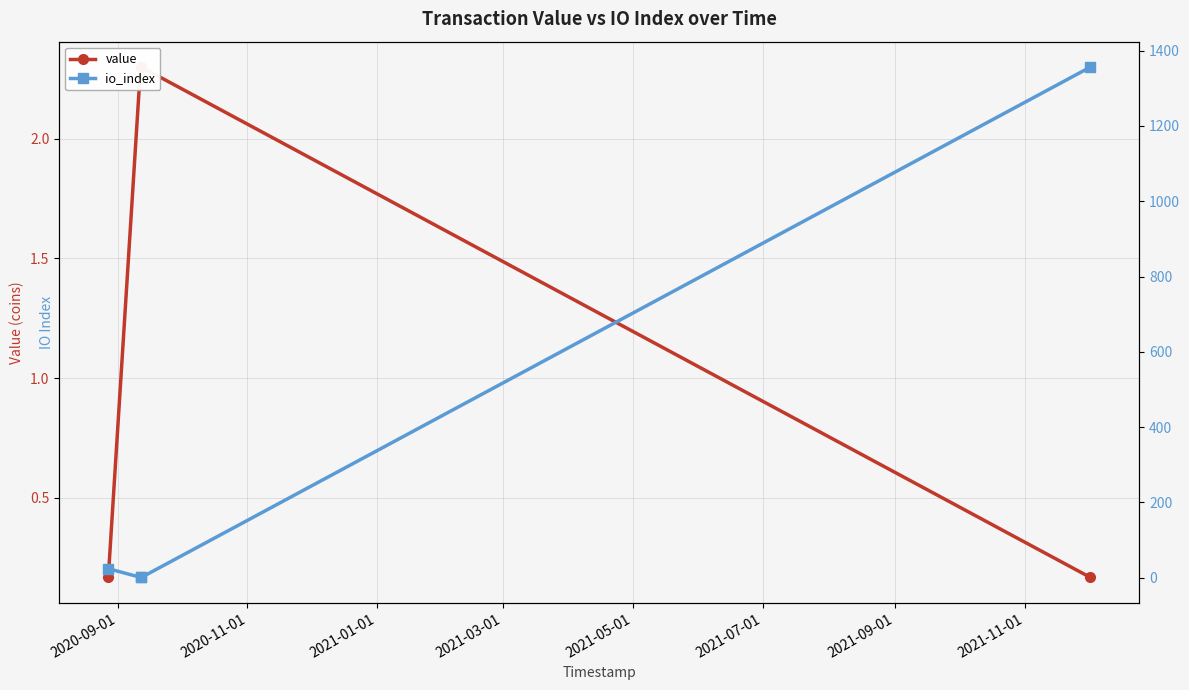

What is the label of the 1st point from the left?

2020-09-01